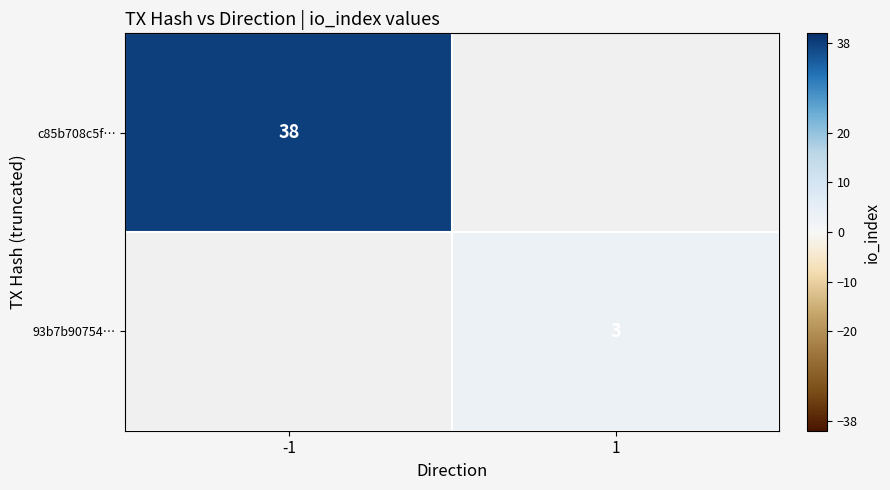

Is it true that 93b7b90754… equals 5 at 1?

False